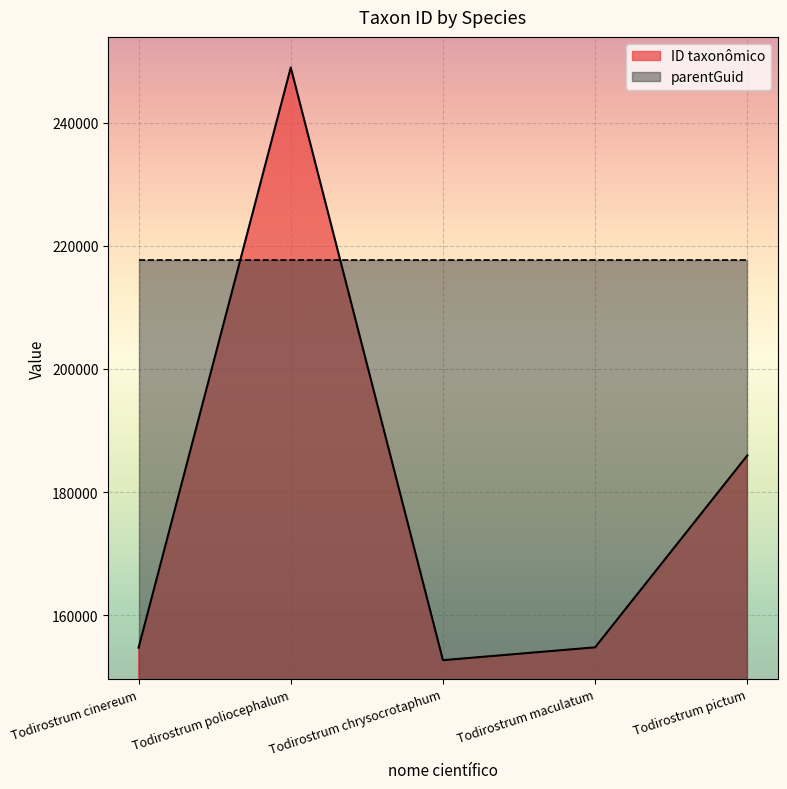

What is the greatest value displayed?

248981